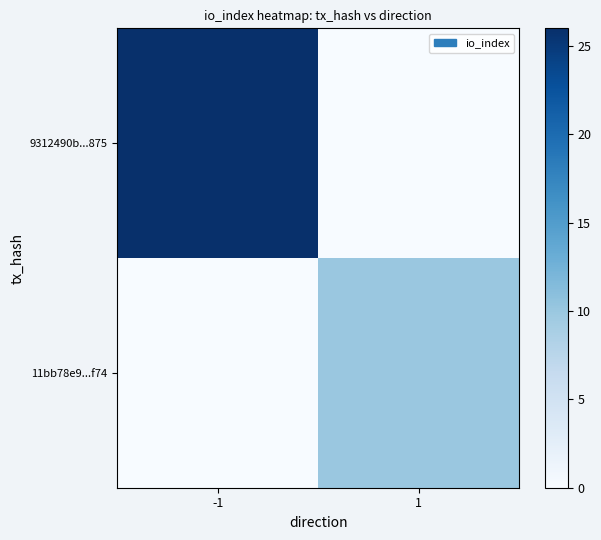

Reading left to right, transcribe all the data shown in this chart.

9312490b...875: -1=26	1=0
11bb78e9...f74: -1=0	1=10